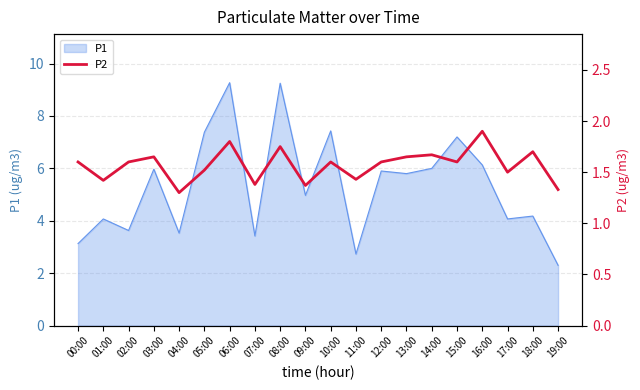

Which label corresponds to the smallest value in the chart?

04:00